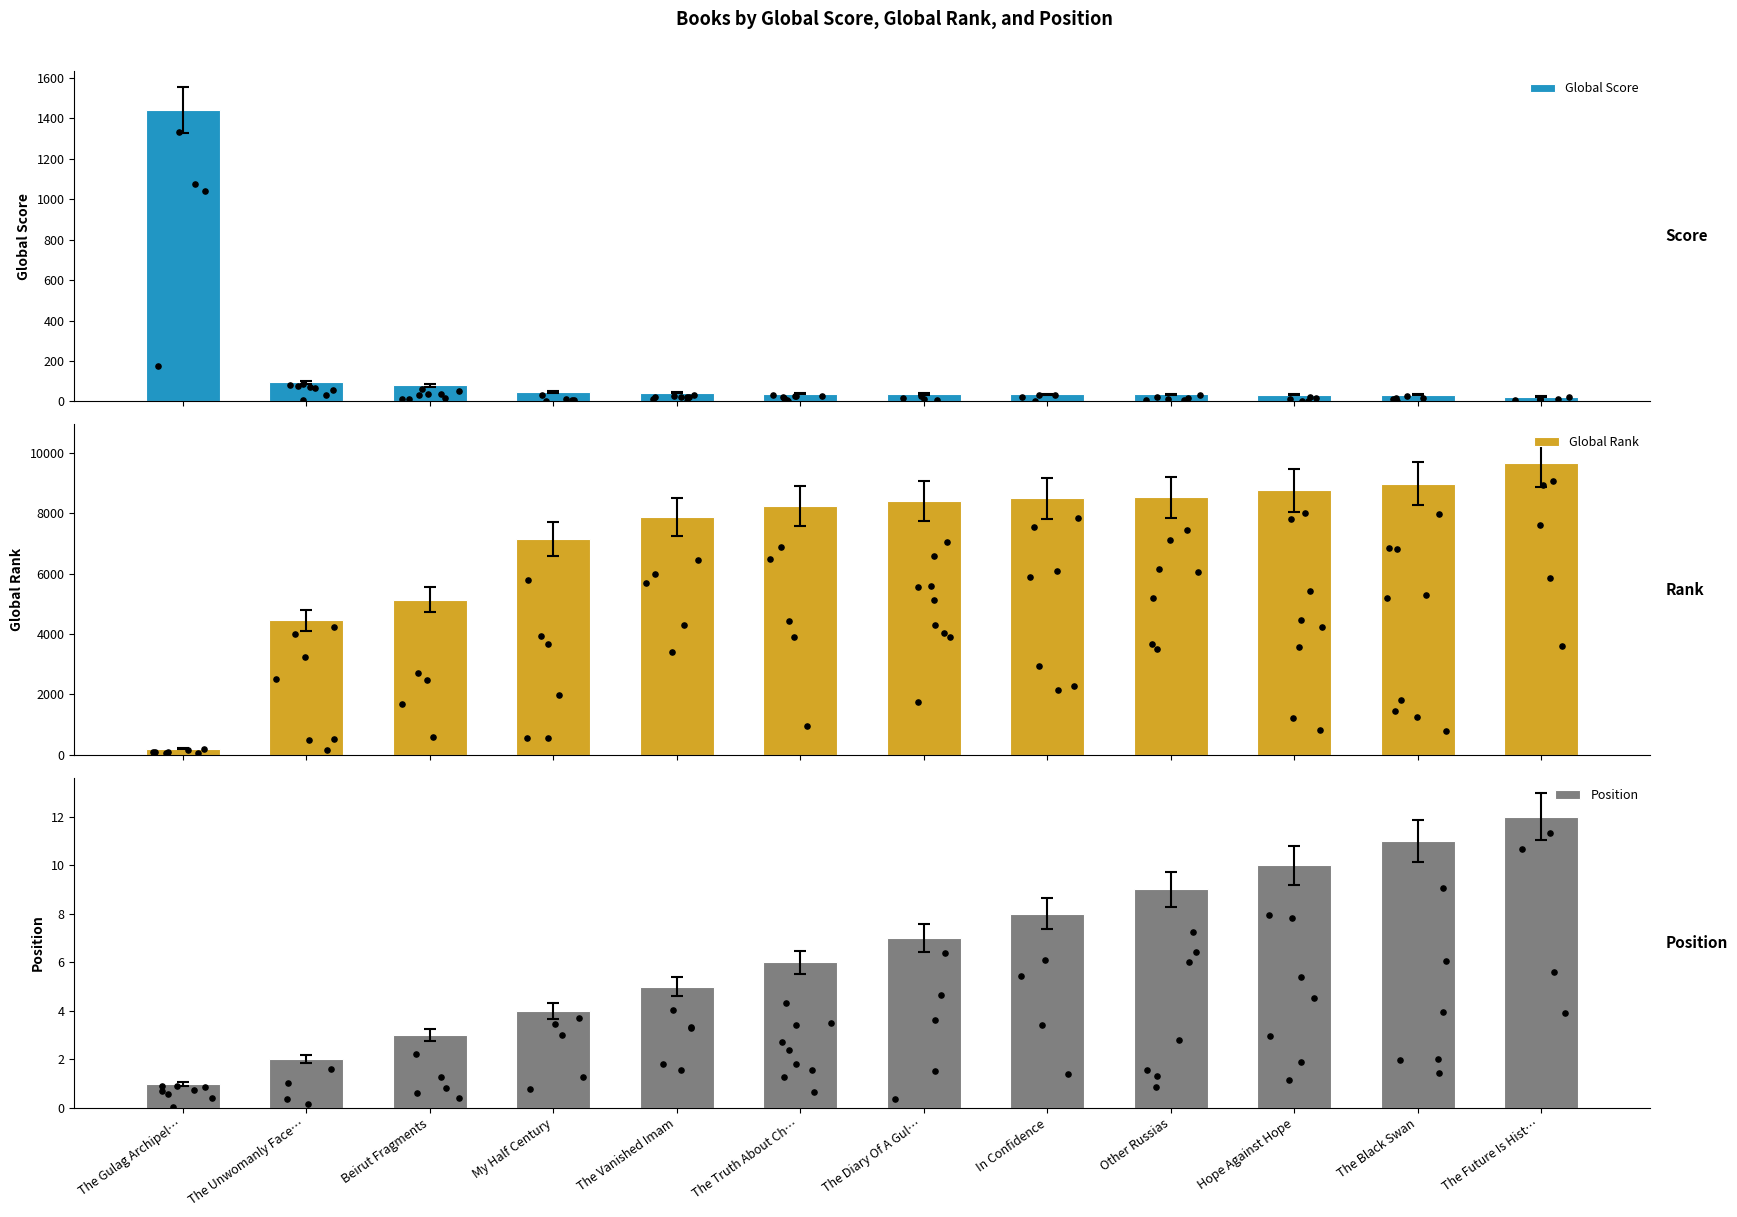

What are all the series names shown in the legend?

Global Score, Global Rank, Position